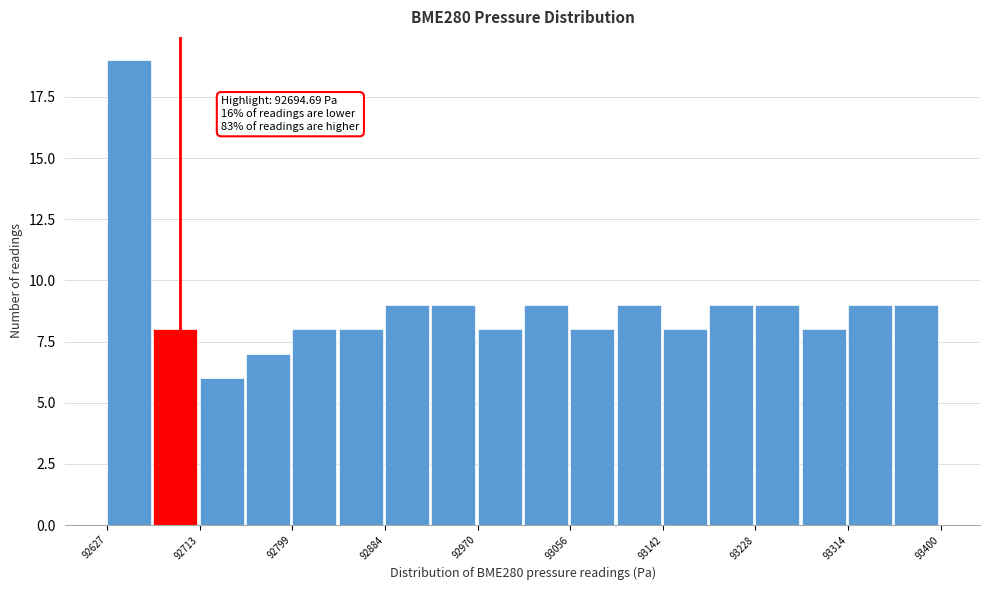

Over which range of the x-axis is the bar tallest?

92630 to 92670